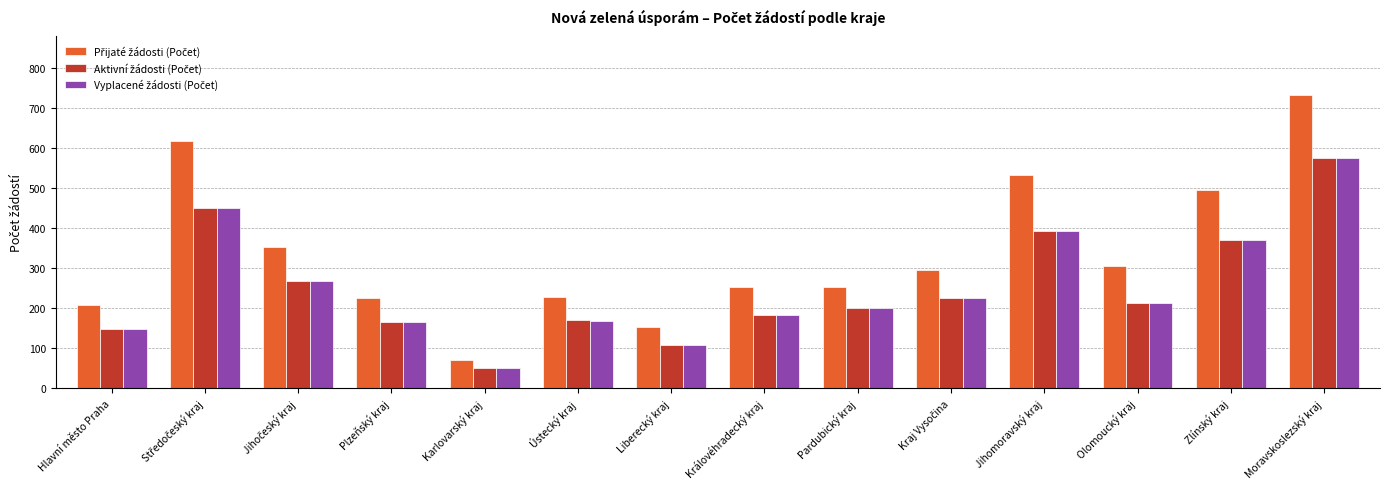

At how many categories does at least one series exceed 315?

5